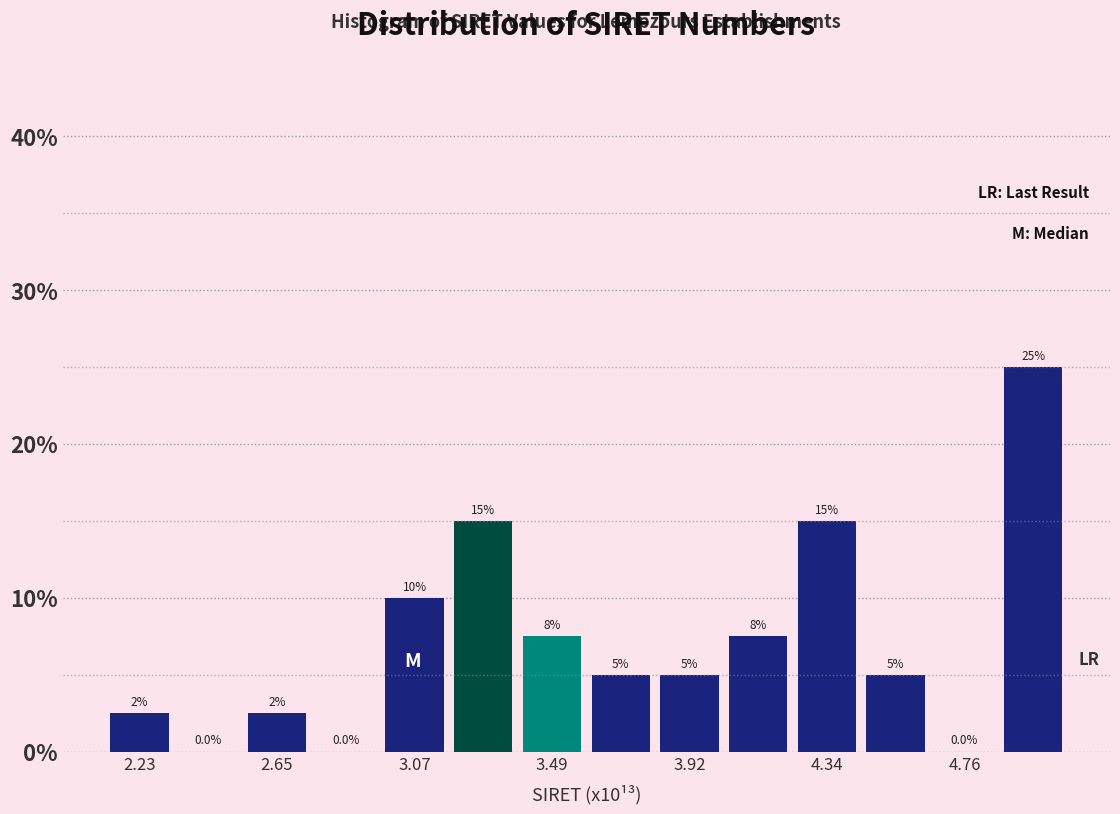

Over which range of the x-axis is the bar tallest?

4.85 to 5.10